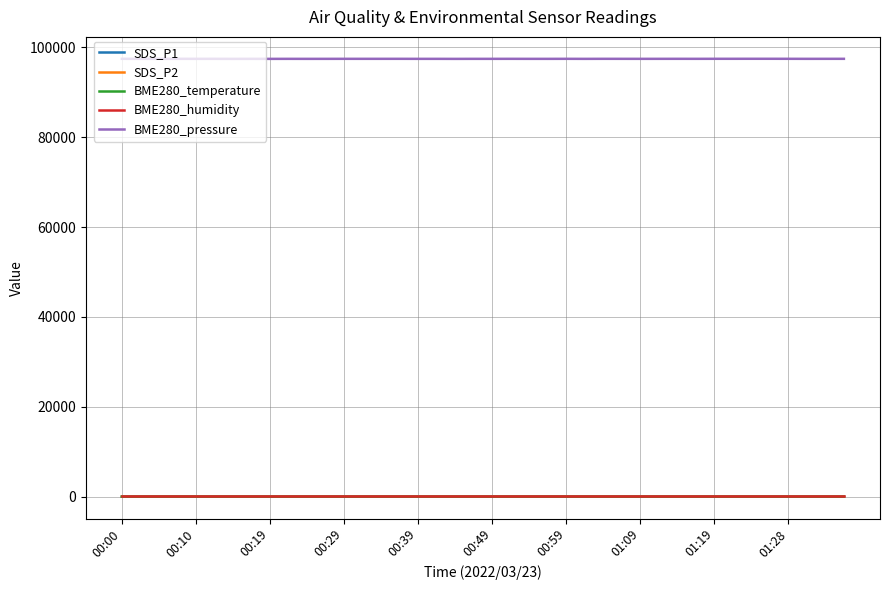

True or false: BME280_humidity and SDS_P1 cross at least once.

False